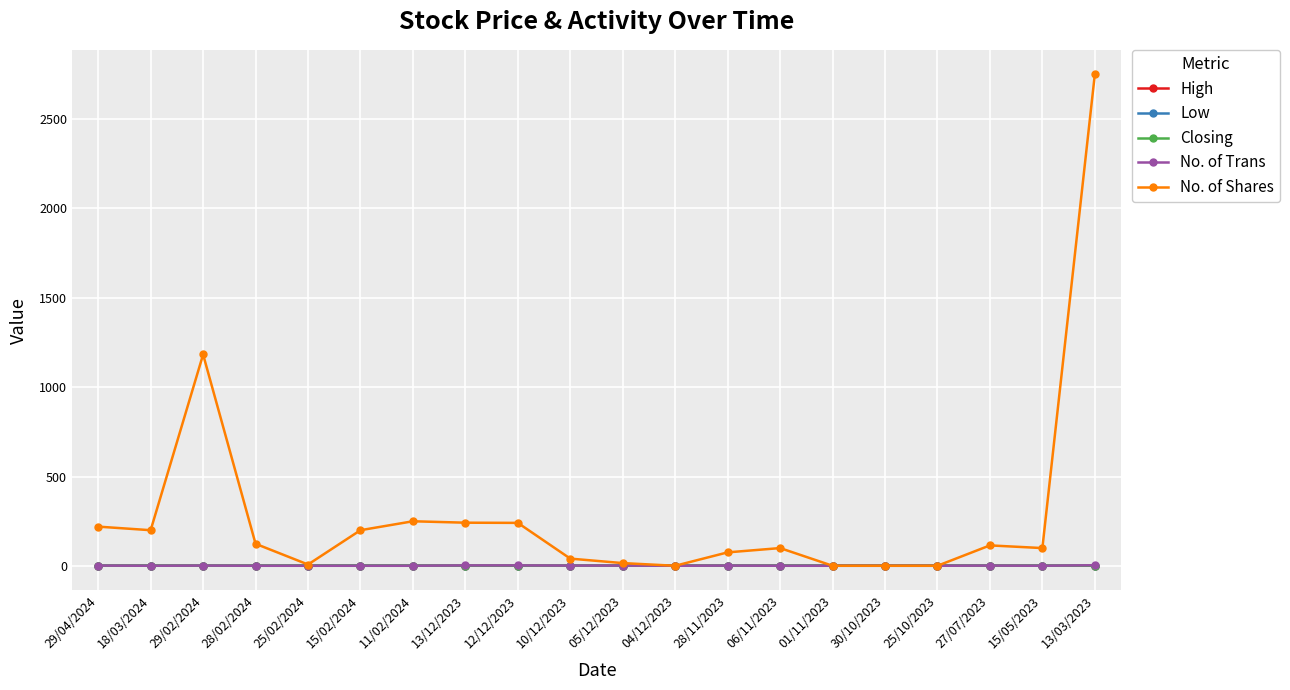

Does the chart have visible grid lines?

Yes